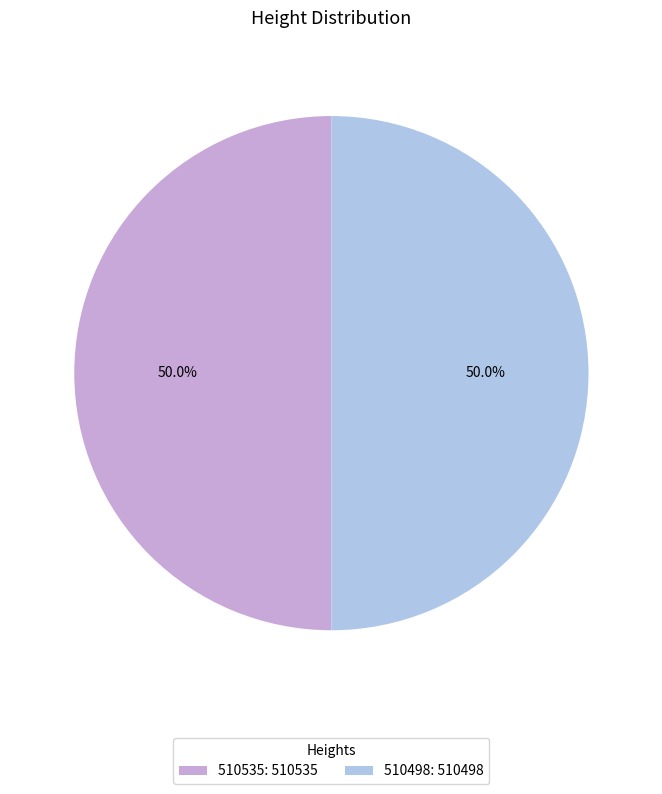

What is the ratio of the value at 510535 to the value at 510498?

1.0